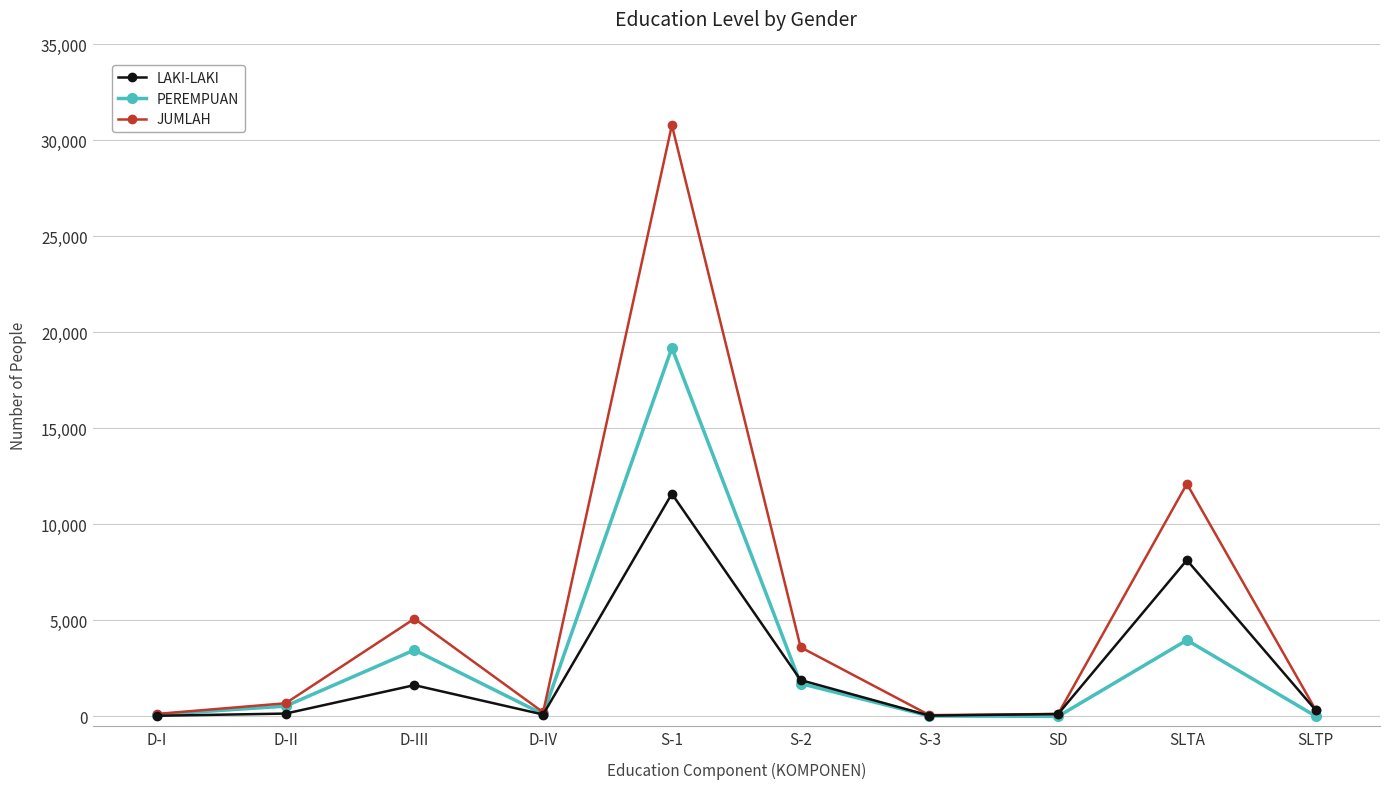

True or false: LAKI-LAKI has more than 1 points higher than both neighbors.

True